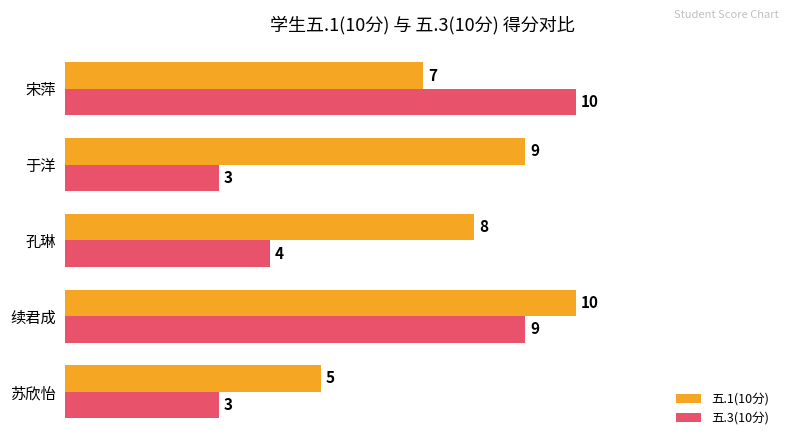

What are all the series names shown in the legend?

五.1(10分), 五.3(10分)